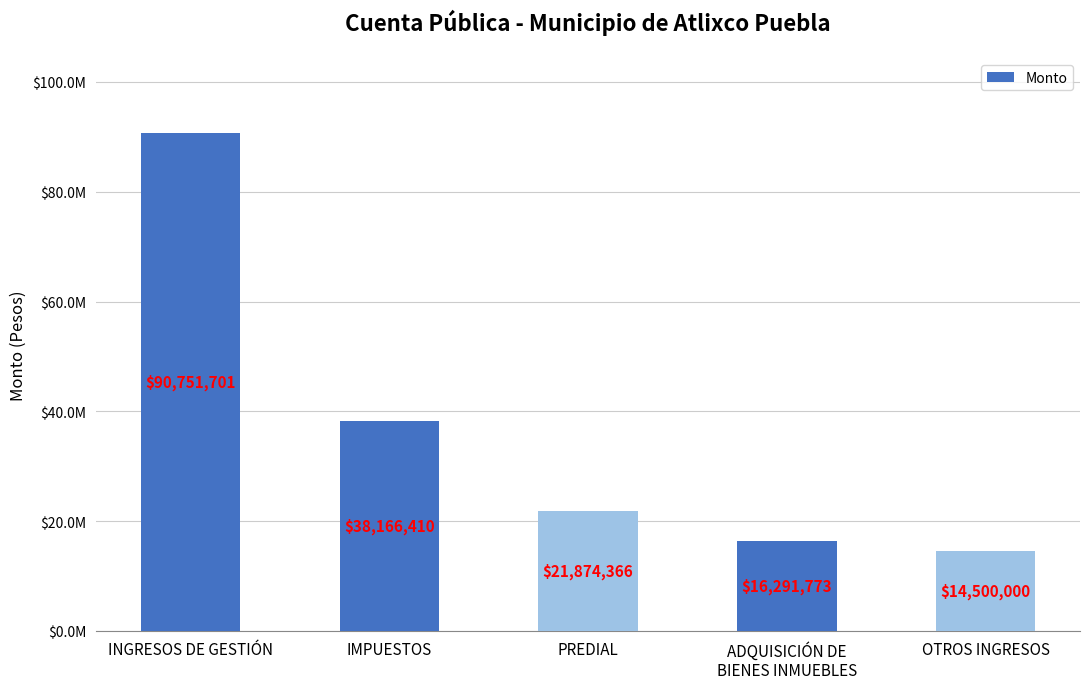

True or false: the data shows 7836881.4 at PREDIAL.

False